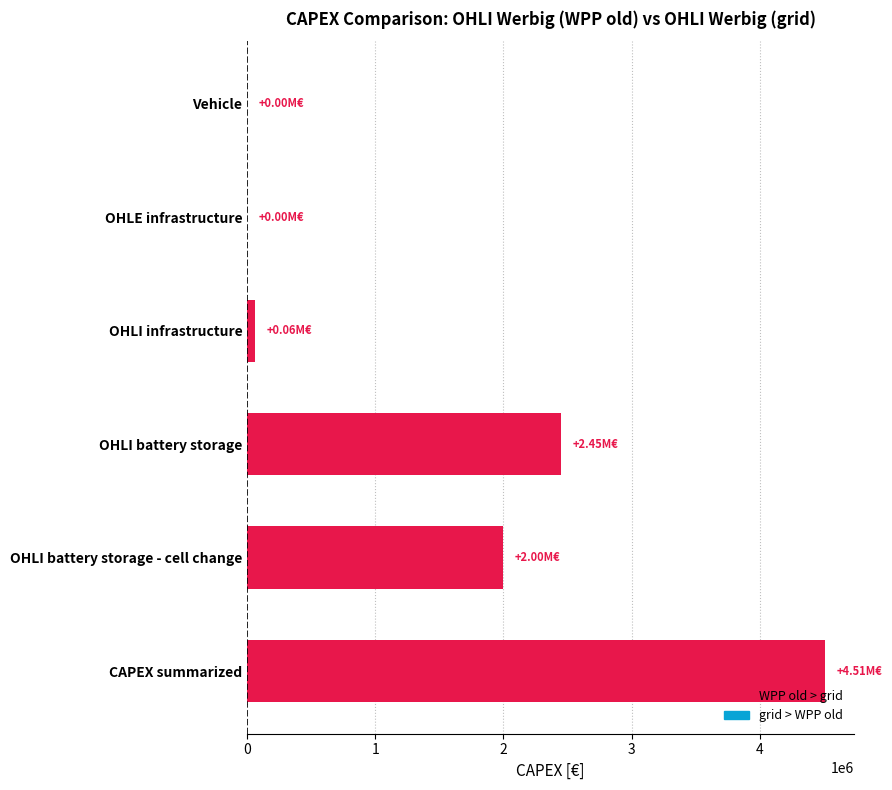

Which label corresponds to the largest value in the chart?

CAPEX summarized